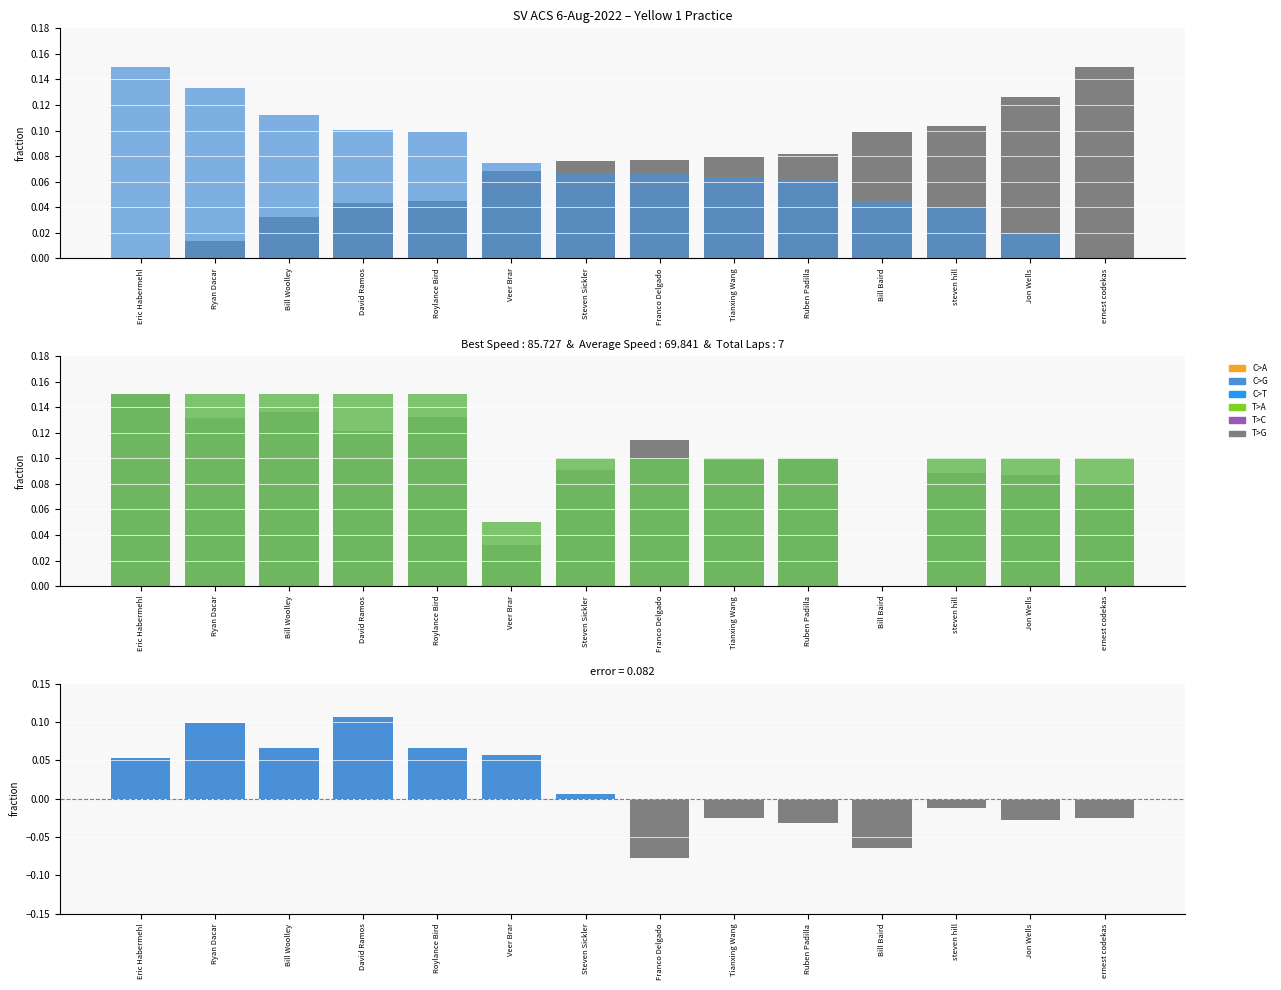

Is the value of Total Laps at Bill Woolley greater than the value of Best Speed at David Ramos?

Yes